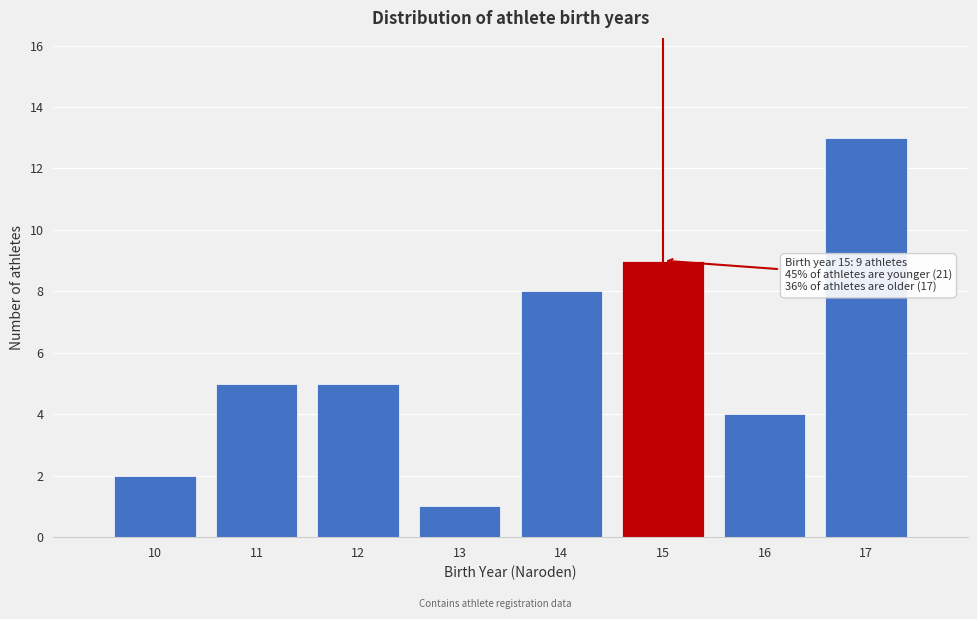

Reading left to right, extract all data points from this chart.

2	5	5	1	8	9	4	13